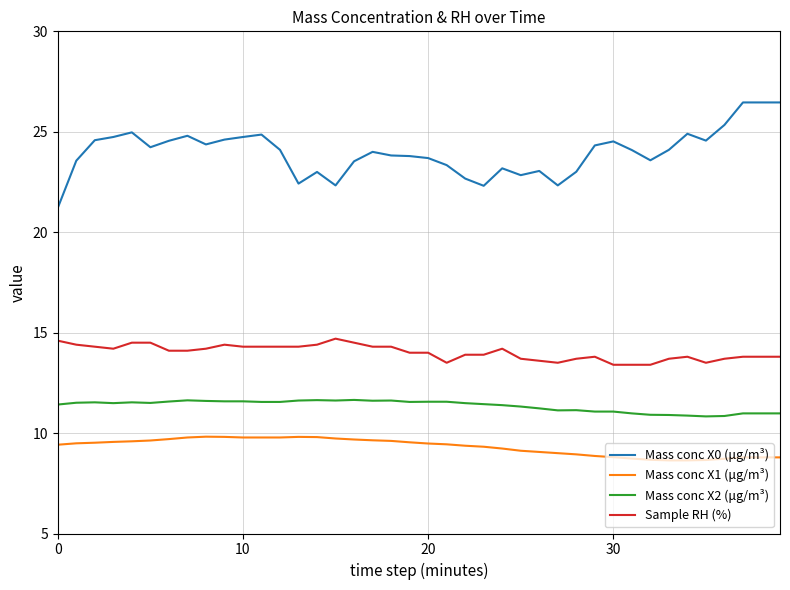

Which series has the largest range (max minus min)?

Mass conc X0 (μg/m³)